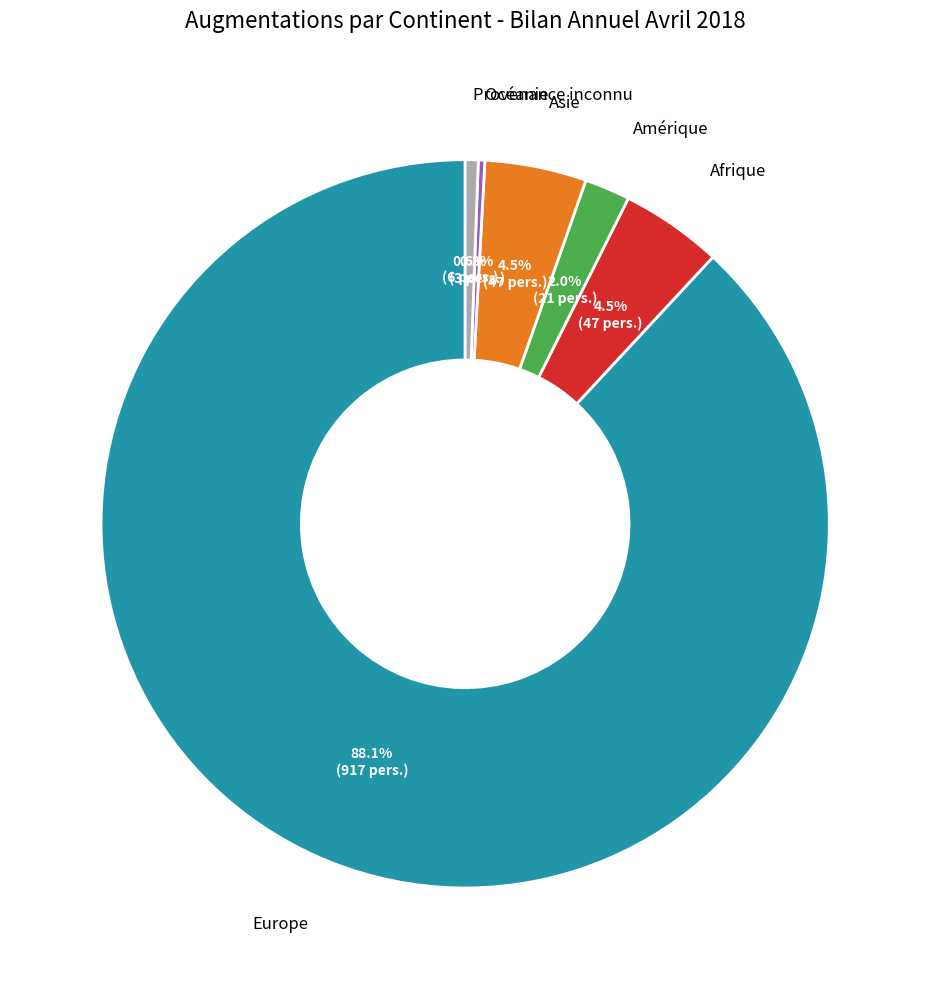

Which has a higher value, Amérique or Europe?

Europe